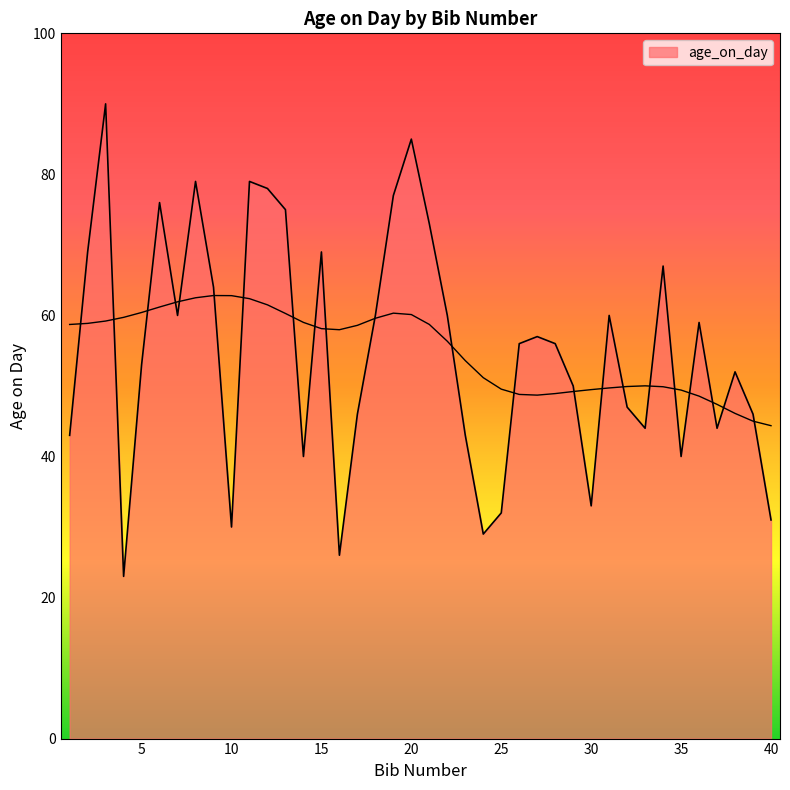

How many values exceed 56?

19